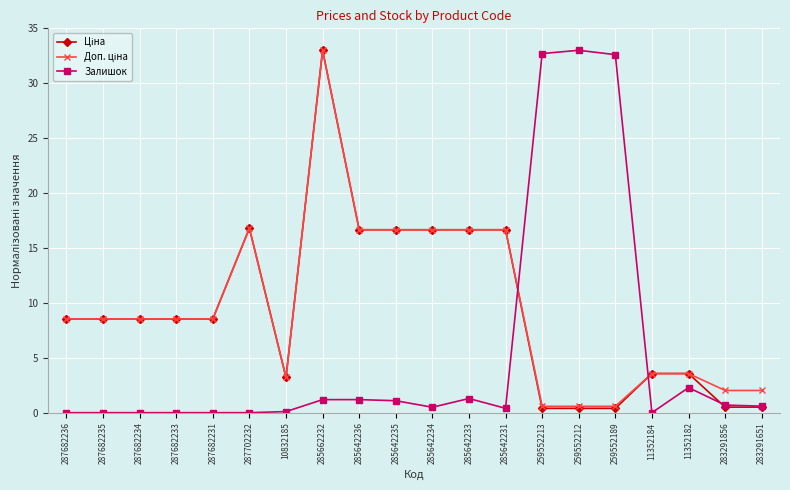

How many lines are shown in the chart?

3